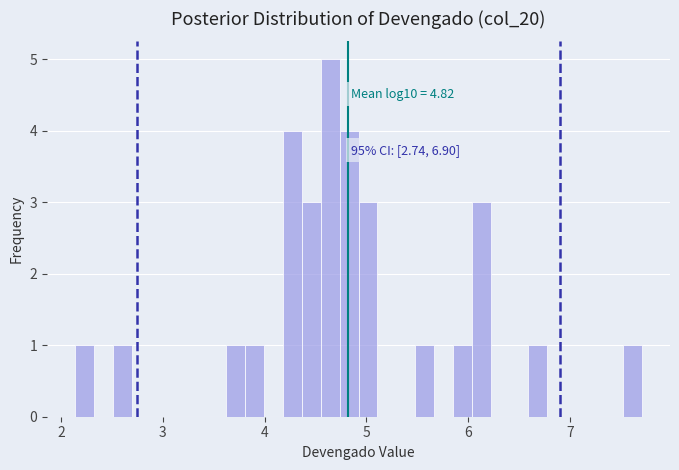

Read against the x-axis, roughly where is the centre of the tallest bar?

4.6